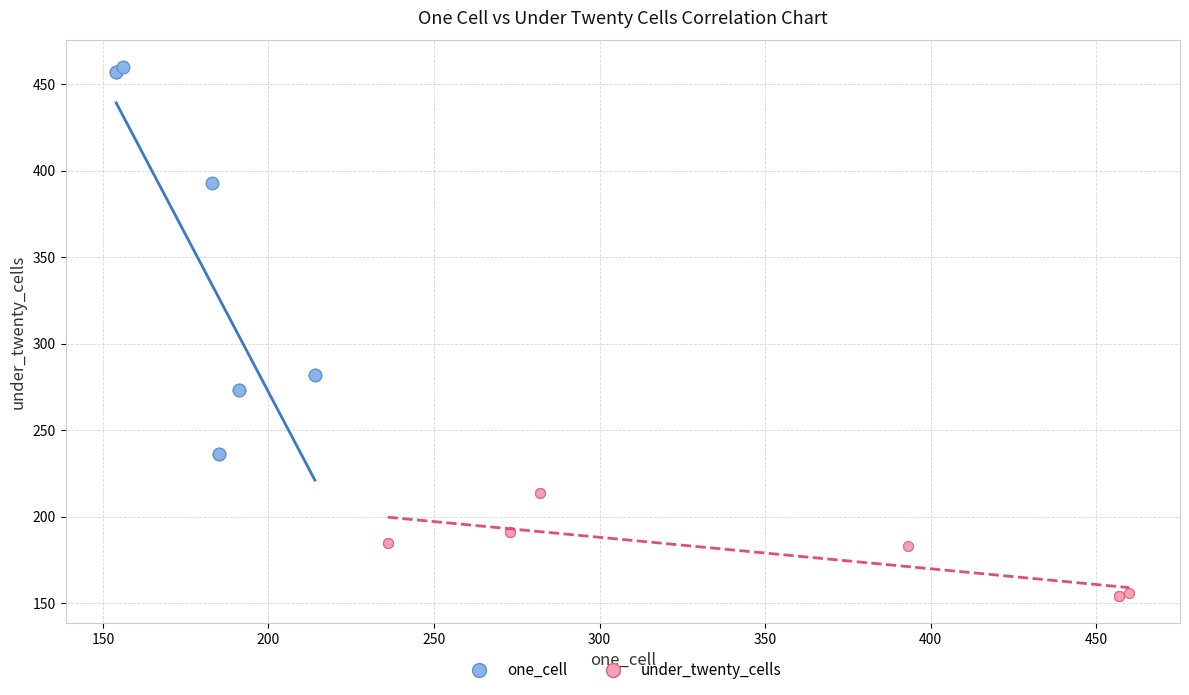

Which series has the widest spread of Y values?

one_cell